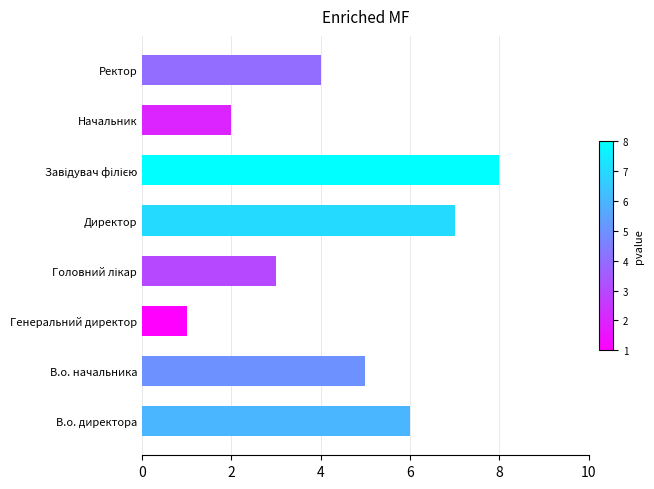

Which has a higher value, В.о. начальника or В.о. директора?

В.о. директора